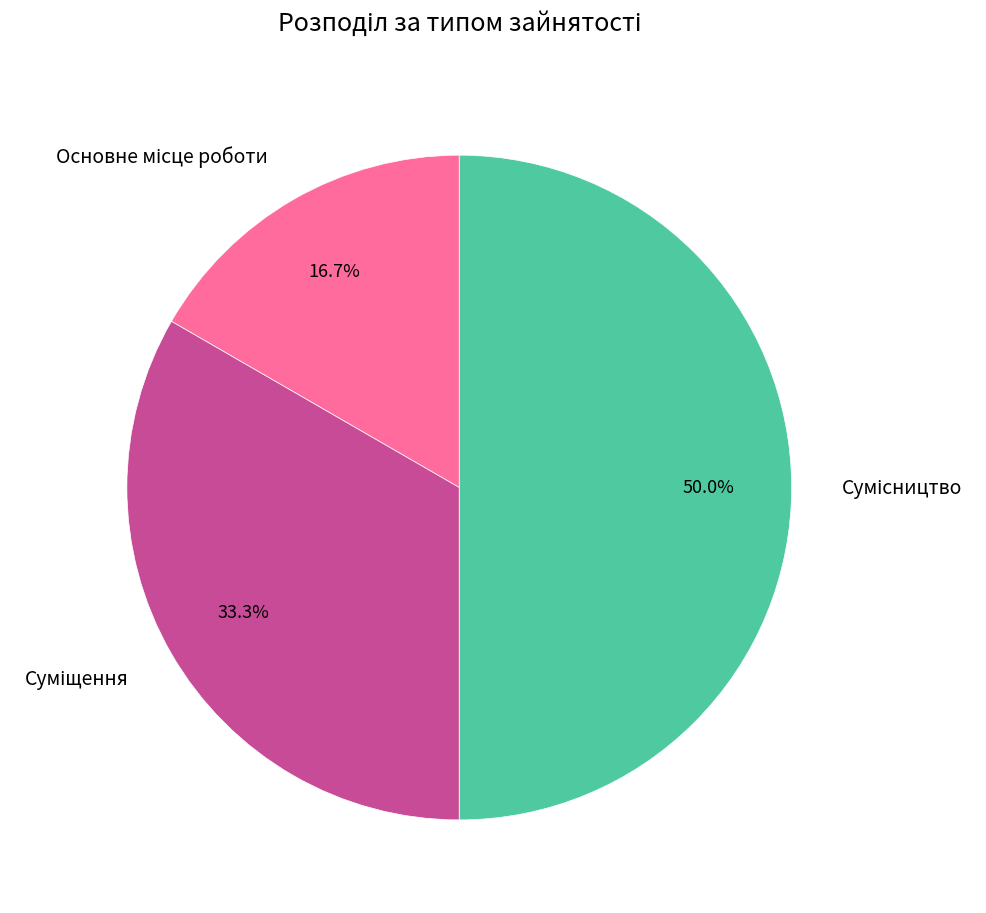

True or false: Основне місце роботи accounts for 17% of the total.

True